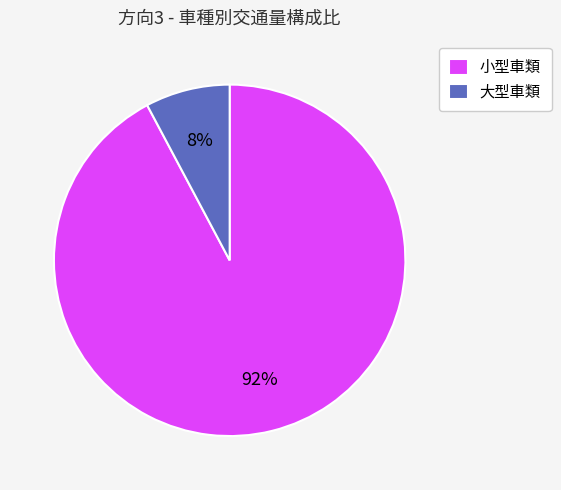

The 大型車類 slice represents 18% of the pie. True or false?

False